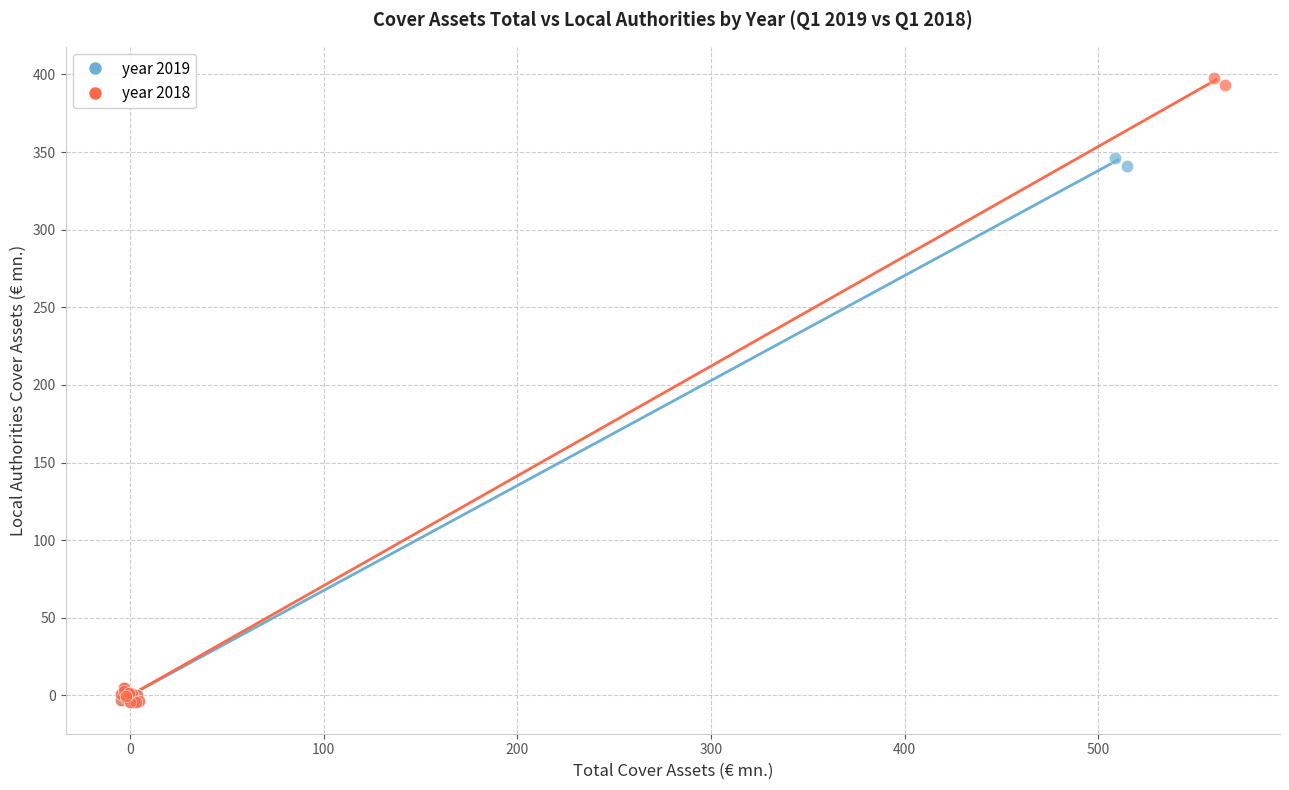

Which series reaches the maximum Y coordinate?

year 2018